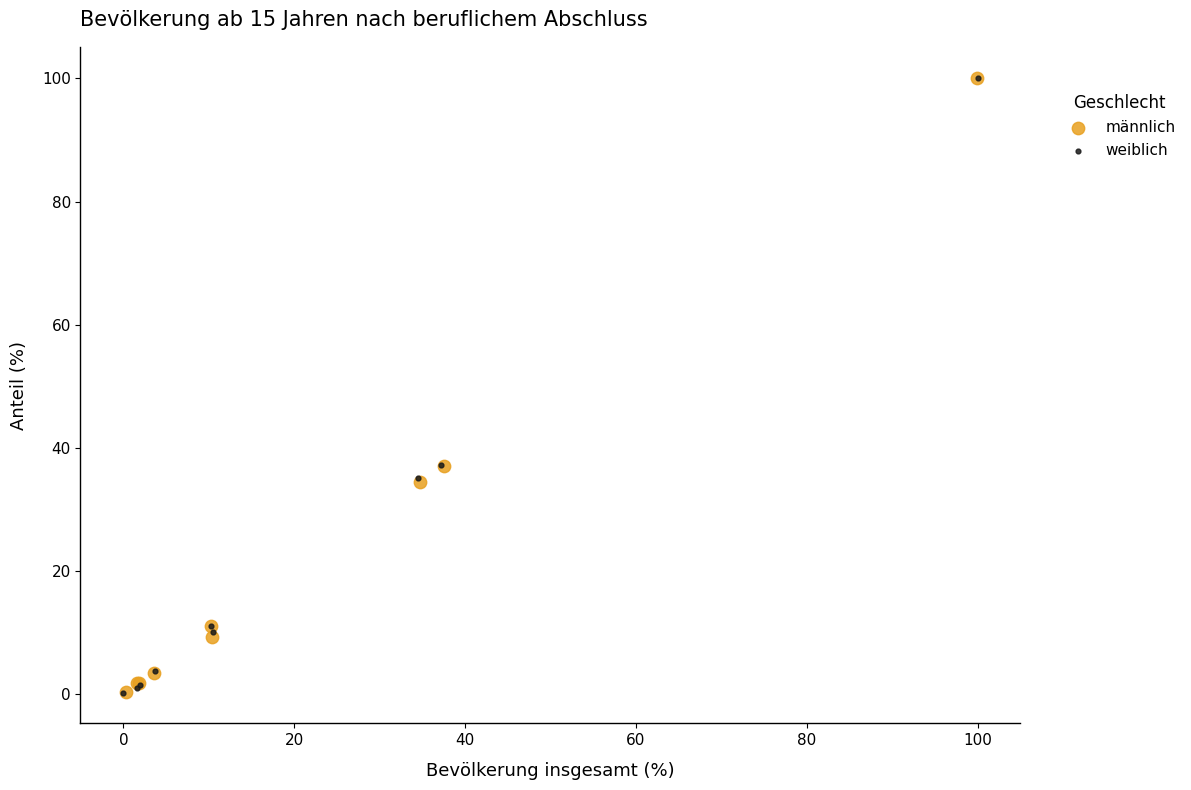

What are all the series names shown in the legend?

männlich, weiblich